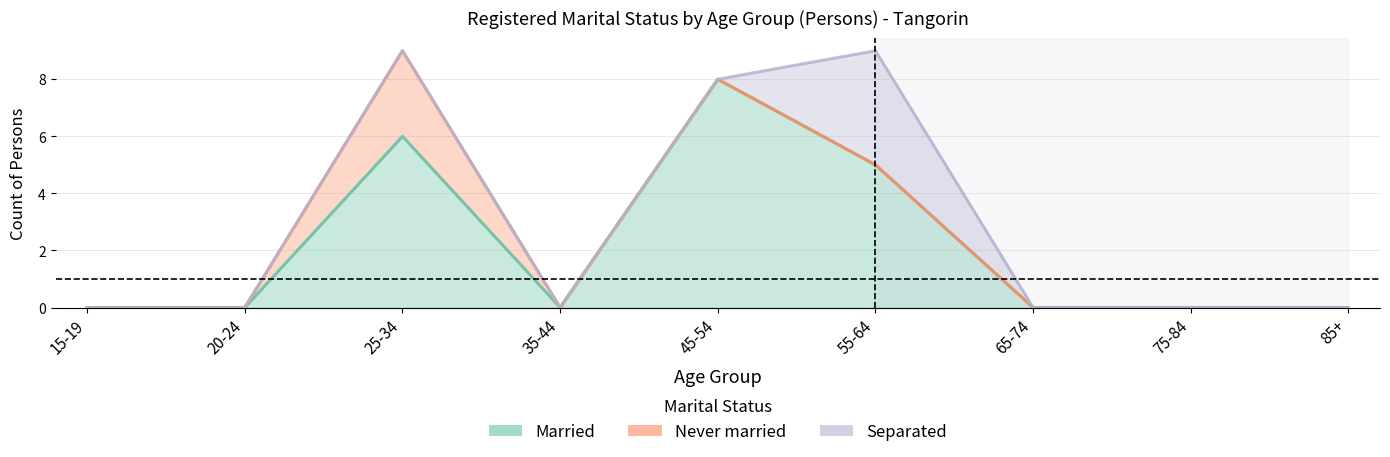

List the series in order of their peak value, lowest first.

Never married, Separated, Married